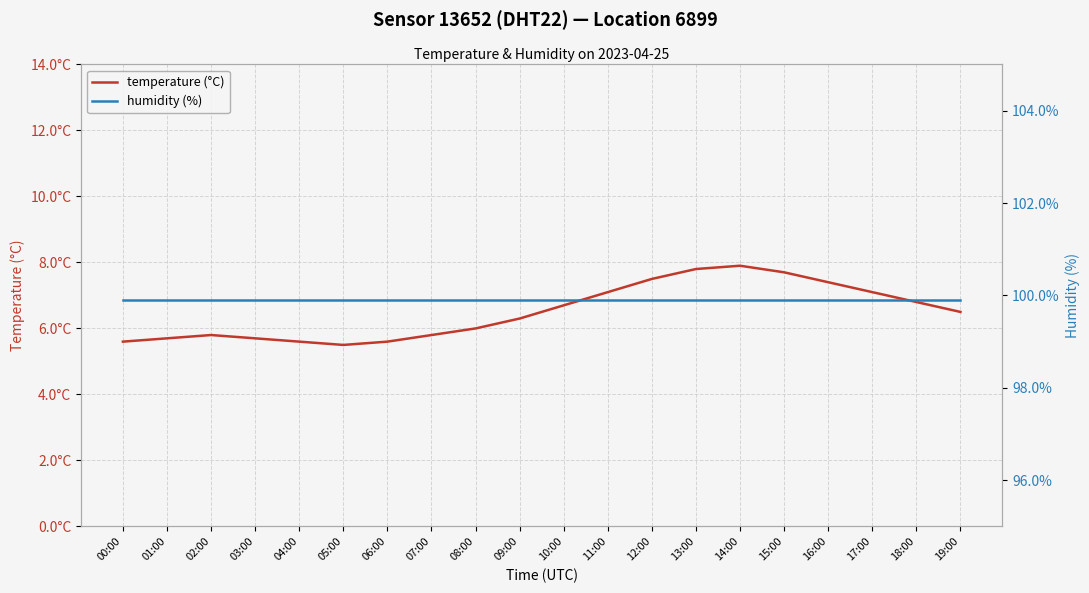

Reading left to right, what are all the values shown in this chart?

temperature: 5.6	5.7	5.8	5.7	5.6	5.5	5.6	5.8	6.0	6.3	6.7	7.1	7.5	7.8	7.9	7.7	7.4	7.1	6.8	6.5
humidity: 99.9	99.9	99.9	99.9	99.9	99.9	99.9	99.9	99.9	99.9	99.9	99.9	99.9	99.9	99.9	99.9	99.9	99.9	99.9	99.9